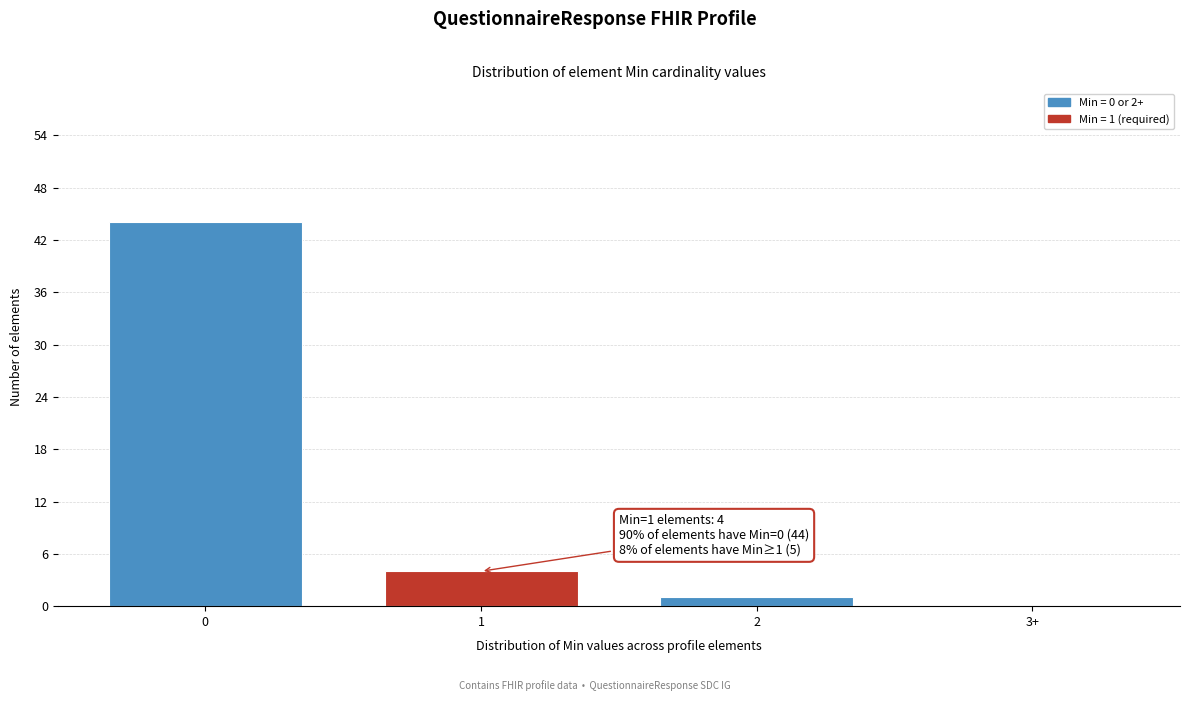

Reading right to left, what are all the values shown in this chart?

3+=0	2=1	1=4	0=44